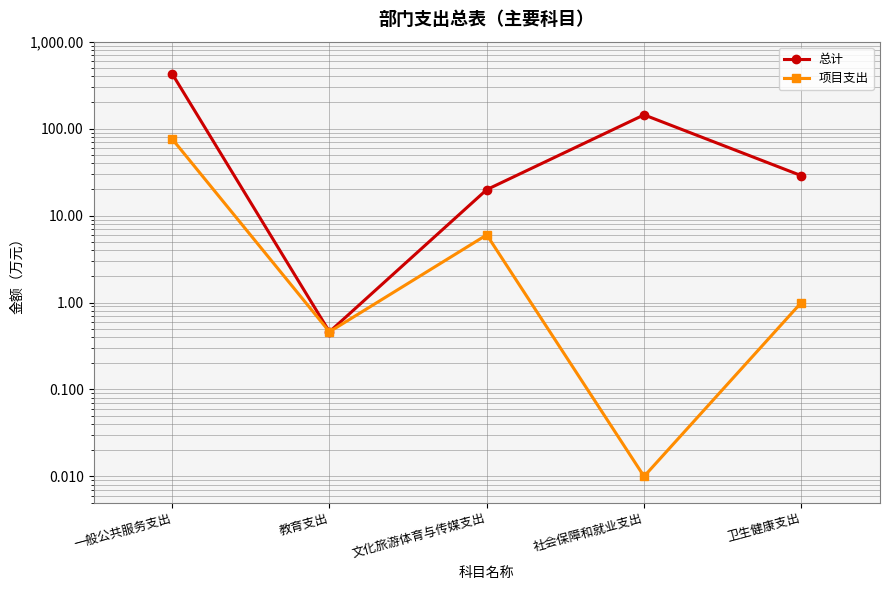

Where is the first local maximum for 项目支出?

文化旅游体育与传媒支出